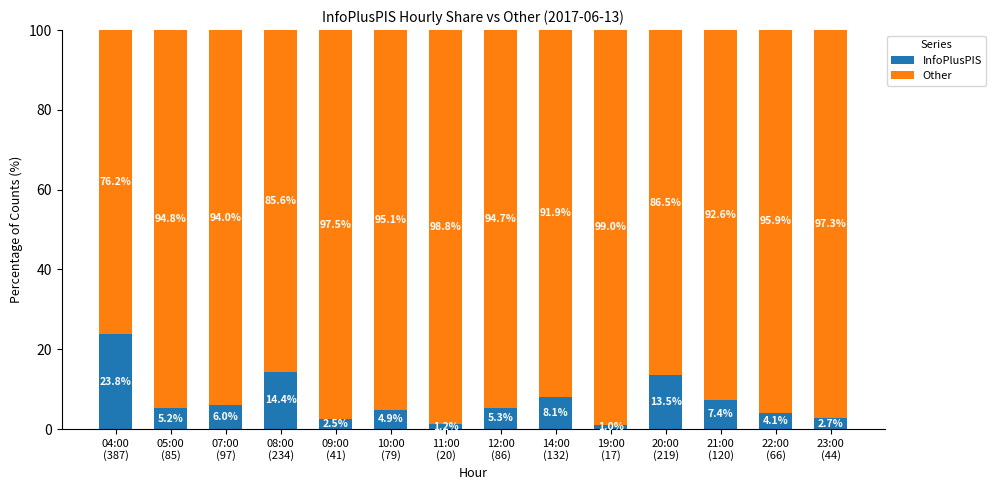

How many bars are there in total?

14